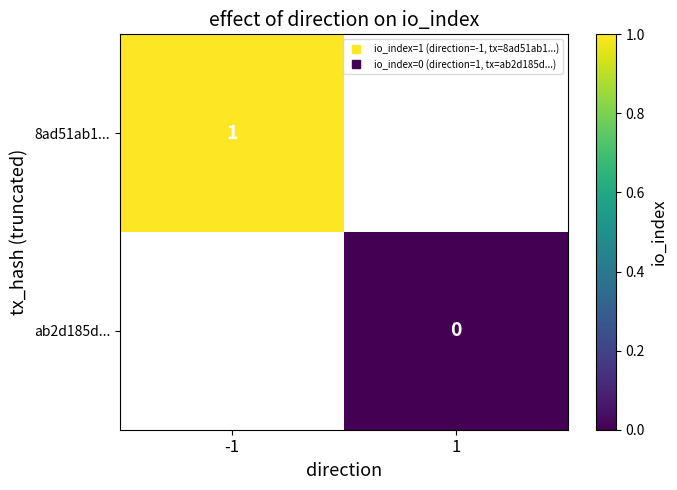

What is the highest value of the 8ad51ab1... series?

1.0